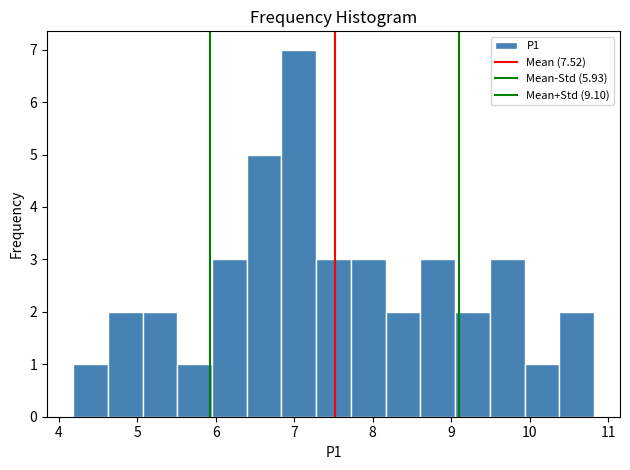

Reading left to right, transcribe this chart: for each bar, give the range it covers on the x-axis and its height. Neither the bar edges nor the heights are printed on the chart, so give them approximately, as read against the axes.

4.2 to 4.6: 1
4.6 to 5.1: 2
5.1 to 5.5: 2
5.5 to 6.0: 1
6.0 to 6.4: 3
6.4 to 6.8: 5
6.8 to 7.3: 7
7.3 to 7.7: 3
7.7 to 8.2: 3
8.2 to 8.6: 2
8.6 to 9.0: 3
9.0 to 9.5: 2
9.5 to 9.9: 3
9.9 to 10.4: 1
10.4 to 10.8: 2